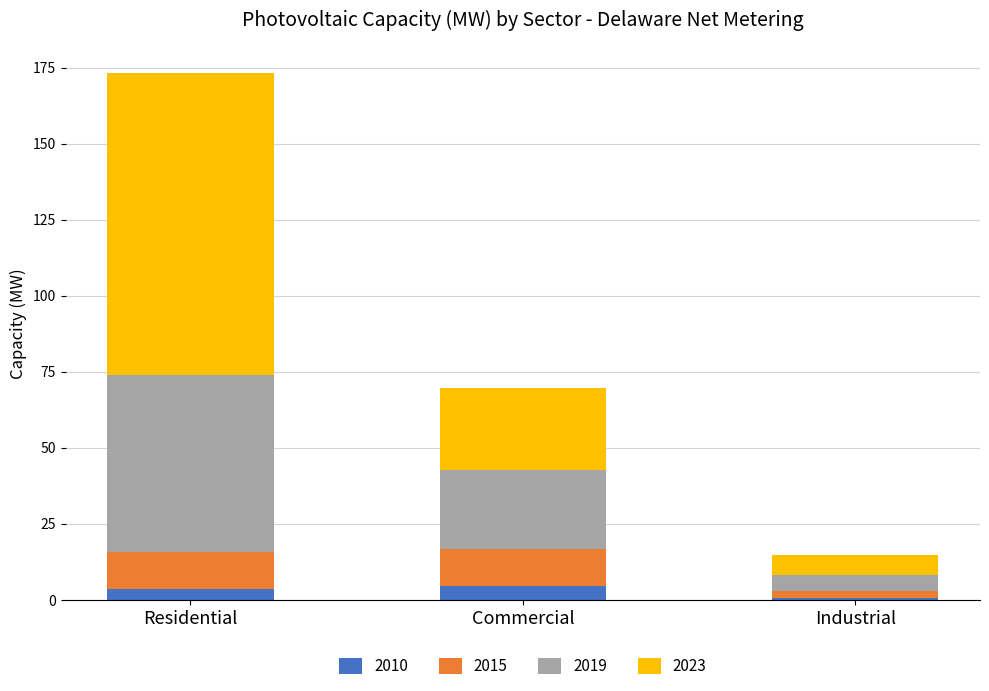

What is the maximum value for 2010?

4.5